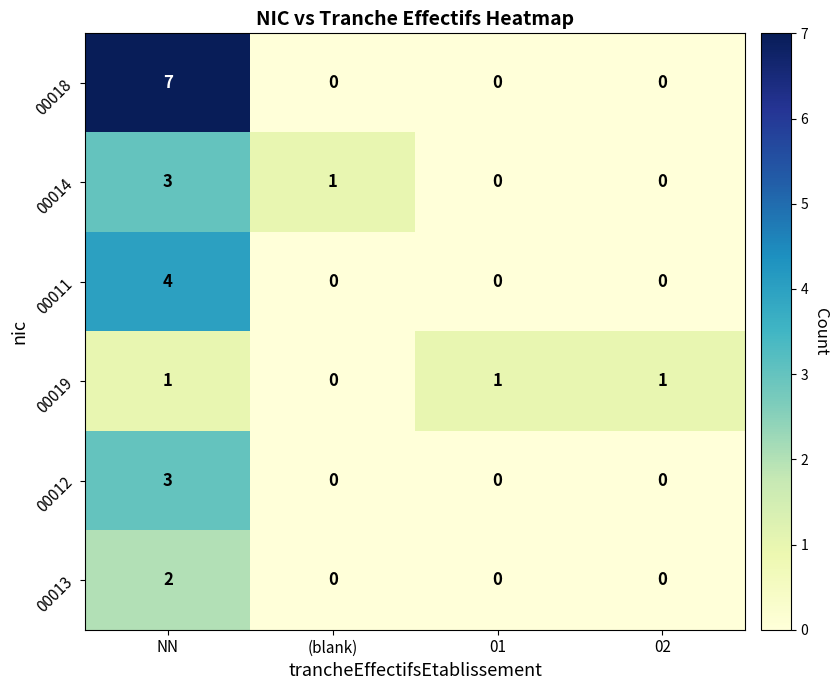

Count the 00011 values in the range 0 to 4.

4